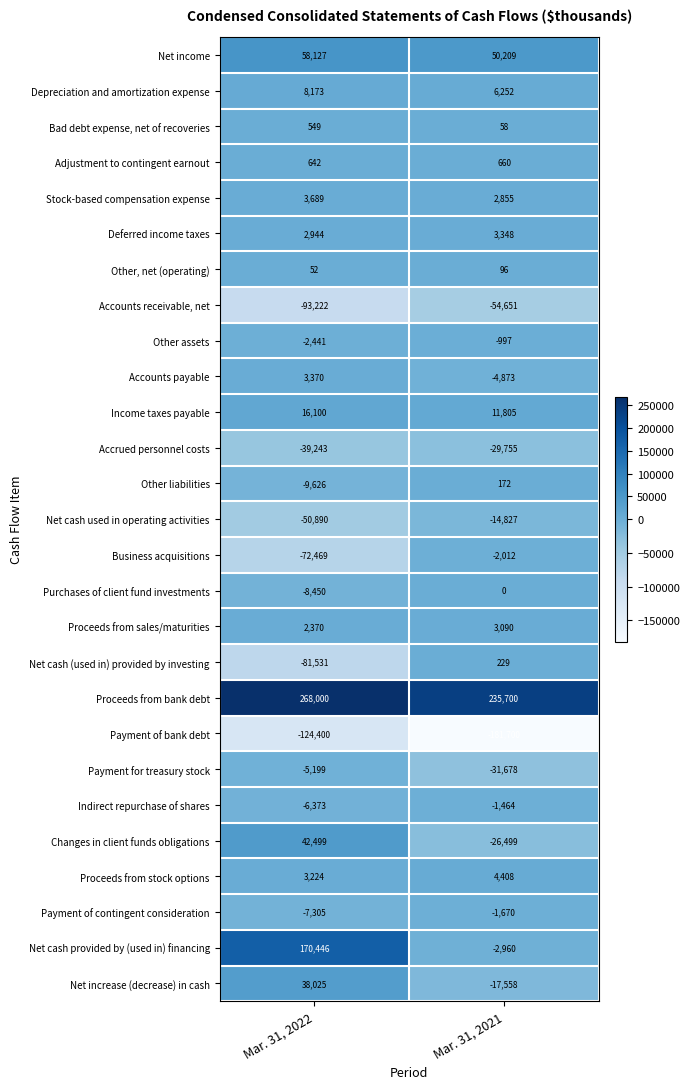

What is the maximum value for Net increase (decrease) in cash?

38025